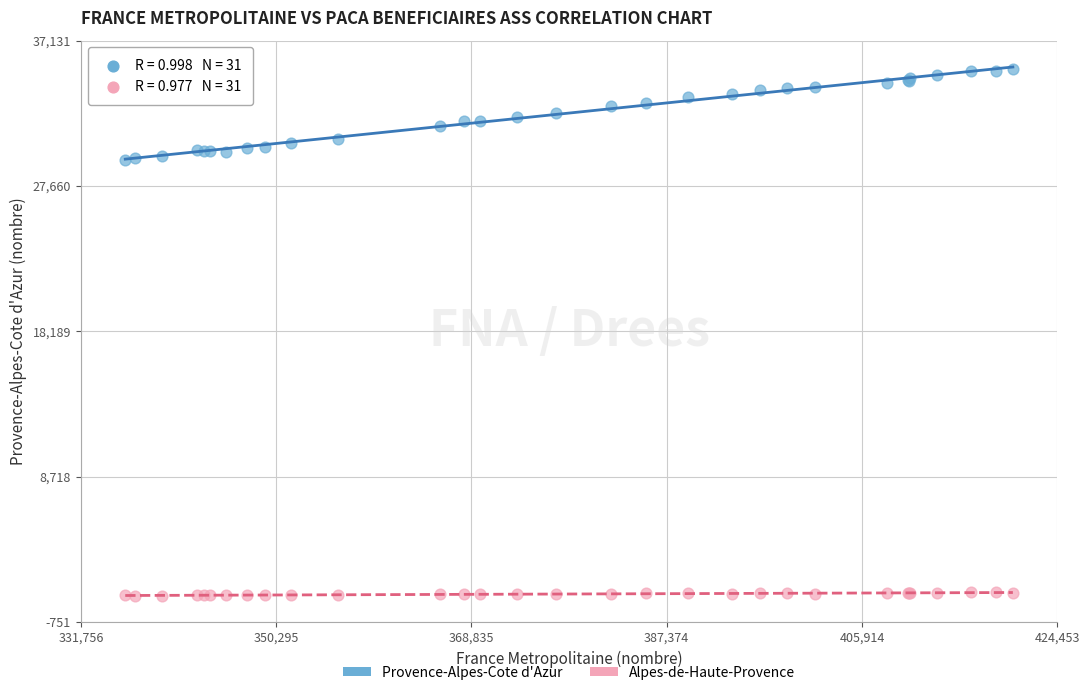

Which series reaches the maximum Y coordinate?

Provence-Alpes-Cote d'Azur